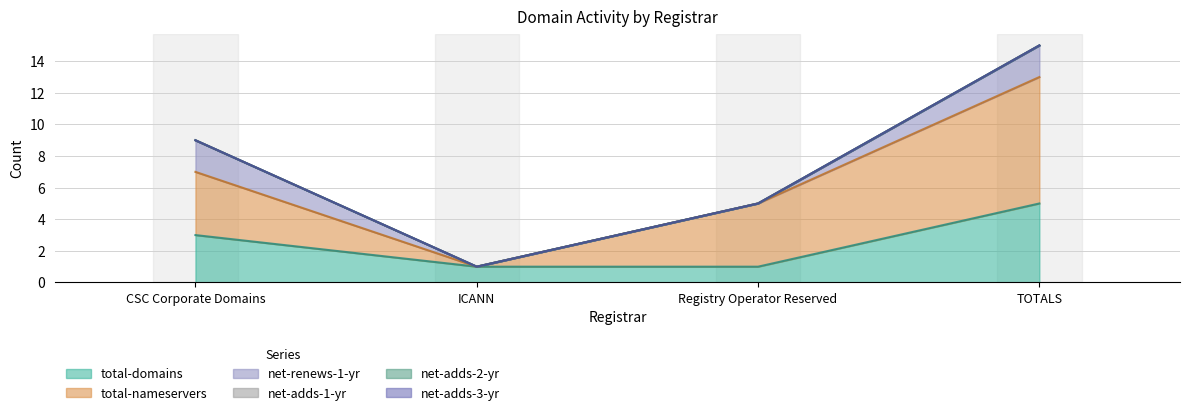

Rank the series at CSC Corporate Domains from highest to lowest value.

total-nameservers, total-domains, net-renews-1-yr, net-adds-1-yr, net-adds-2-yr, net-adds-3-yr